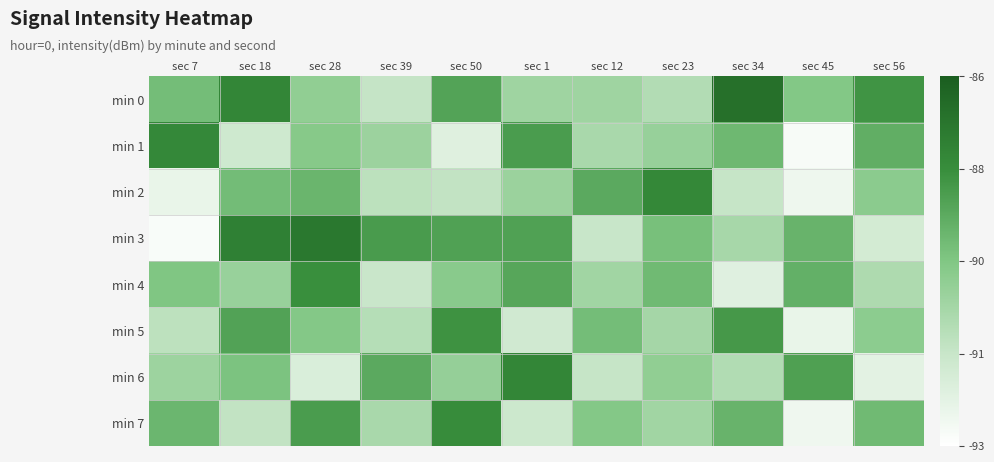

Reading left to right, what are all the values shown in this chart?

min 0: sec 7=-89.2	sec 18=-87.5	sec 28=-89.9	sec 39=-91.2	sec 50=-88.4	sec 1=-90.2	sec 12=-90.2	sec 23=-90.7	sec 34=-86.7	sec 45=-89.6	sec 56=-88.0
min 1: sec 7=-87.6	sec 18=-91.5	sec 28=-89.7	sec 39=-90.2	sec 50=-92.0	sec 1=-88.2	sec 12=-90.5	sec 23=-90.1	sec 34=-89.1	sec 45=-92.7	sec 56=-88.8
min 2: sec 7=-92.3	sec 18=-89.2	sec 28=-89.0	sec 39=-91.0	sec 50=-91.1	sec 1=-90.1	sec 12=-88.6	sec 23=-87.5	sec 34=-91.2	sec 45=-92.5	sec 56=-89.8
min 3: sec 7=-92.8	sec 18=-87.3	sec 28=-87.0	sec 39=-88.2	sec 50=-88.3	sec 1=-88.3	sec 12=-91.3	sec 23=-89.3	sec 34=-90.5	sec 45=-88.9	sec 56=-91.6
min 4: sec 7=-89.5	sec 18=-90.1	sec 28=-87.8	sec 39=-91.3	sec 50=-89.7	sec 1=-88.5	sec 12=-90.3	sec 23=-89.1	sec 34=-92.0	sec 45=-88.8	sec 56=-90.6
min 5: sec 7=-91.0	sec 18=-88.4	sec 28=-89.6	sec 39=-90.8	sec 50=-87.9	sec 1=-91.5	sec 12=-89.2	sec 23=-90.4	sec 34=-88.1	sec 45=-92.3	sec 56=-89.8
min 6: sec 7=-90.2	sec 18=-89.4	sec 28=-91.8	sec 39=-88.6	sec 50=-90.0	sec 1=-87.5	sec 12=-91.2	sec 23=-89.9	sec 34=-90.7	sec 45=-88.3	sec 56=-92.1
min 7: sec 7=-89.0	sec 18=-91.1	sec 28=-88.2	sec 39=-90.5	sec 50=-87.7	sec 1=-91.4	sec 12=-89.6	sec 23=-90.3	sec 34=-88.9	sec 45=-92.5	sec 56=-89.1